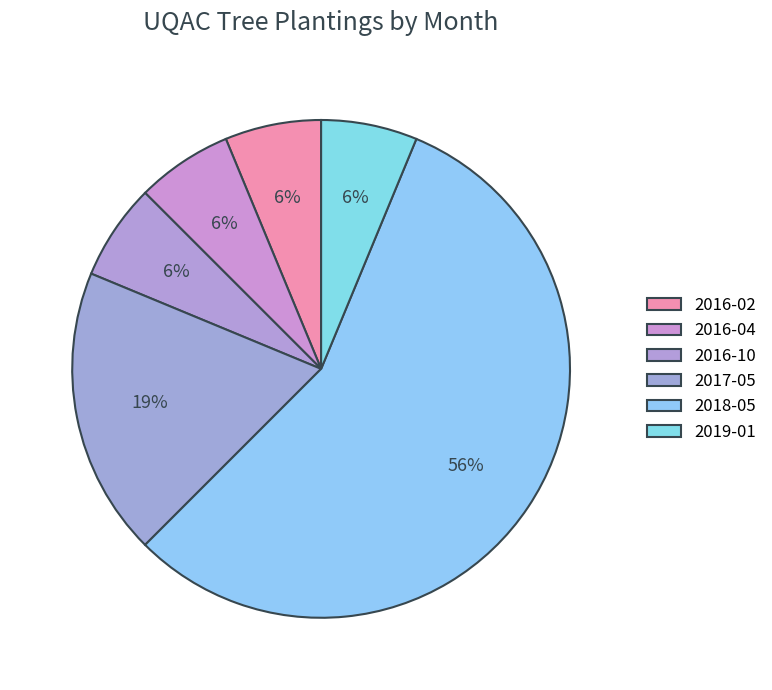

Count the number of slices in the pie.

6